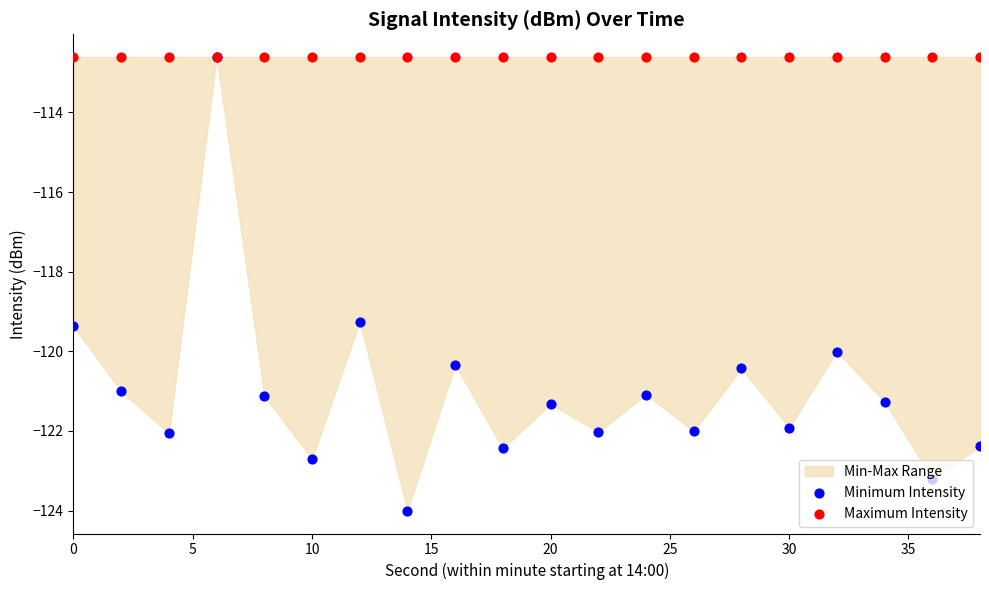

Which series contains the highest Y value?

Minimum Intensity